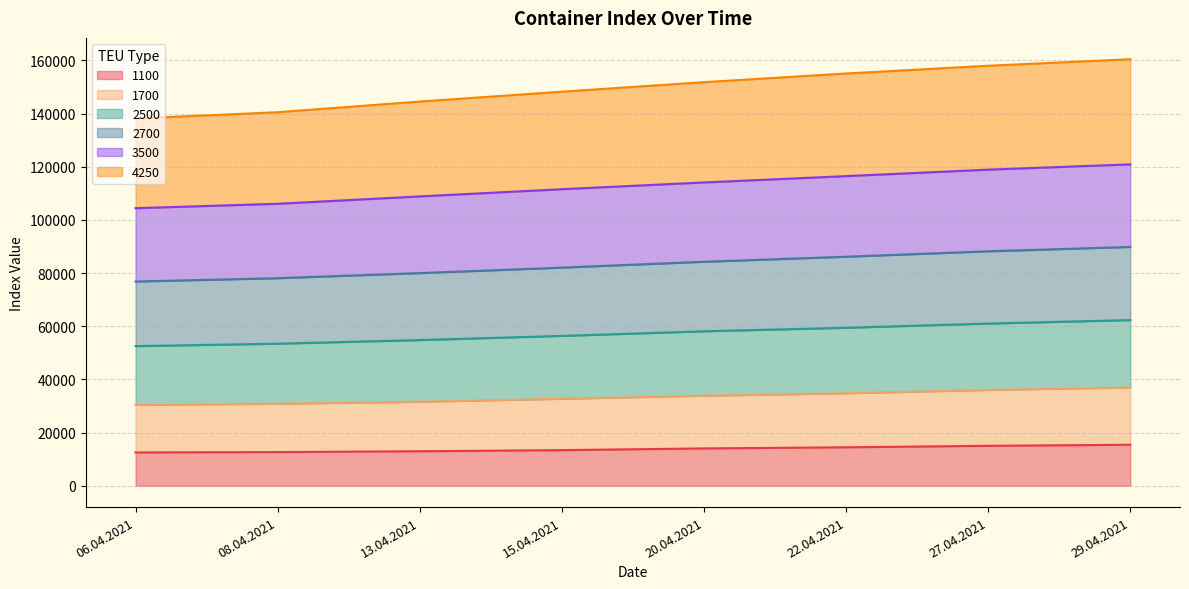

What are all the series names shown in the legend?

1100, 1700, 2500, 2700, 3500, 4250